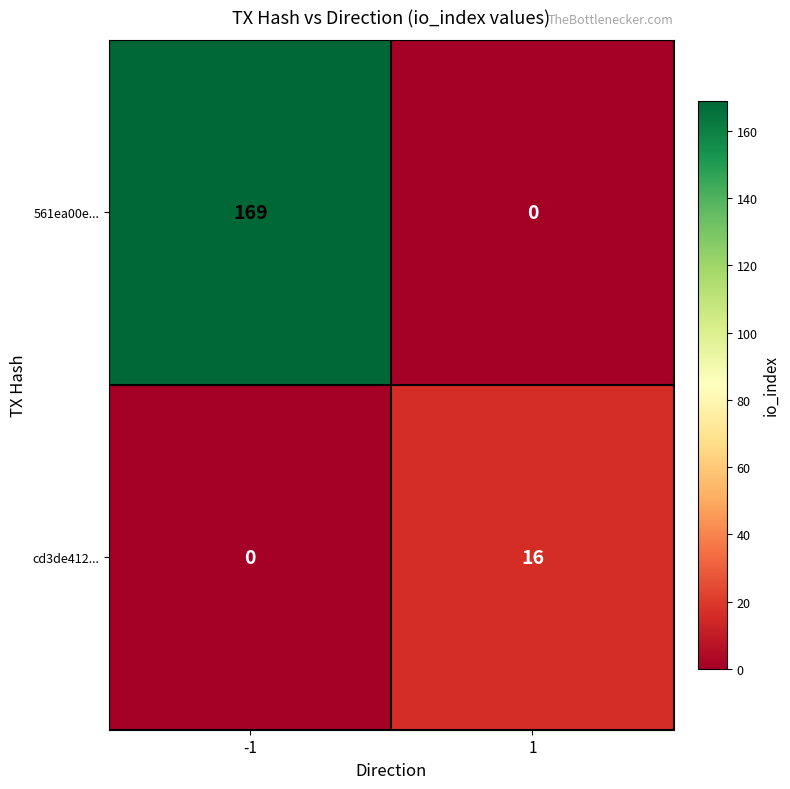

Rank the series by their maximum value, from highest to lowest.

561ea00e..., cd3de412...